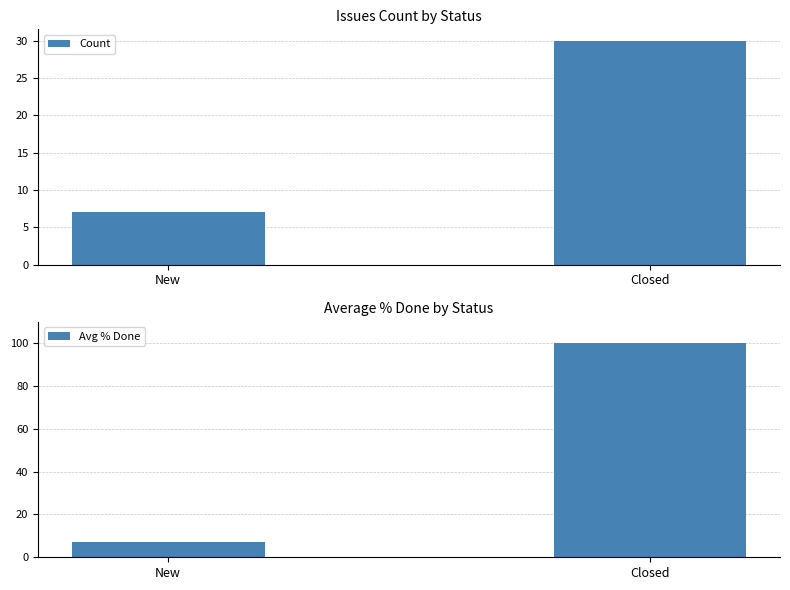

What position from the left is Closed?

2